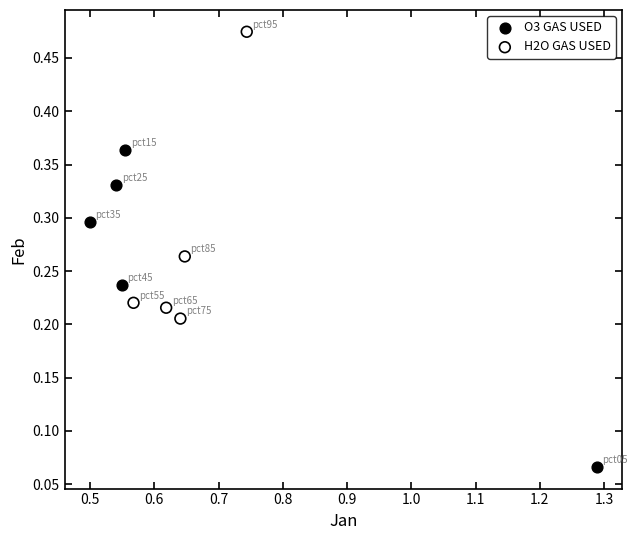

Which series reaches the maximum Y coordinate?

H2O GAS USED